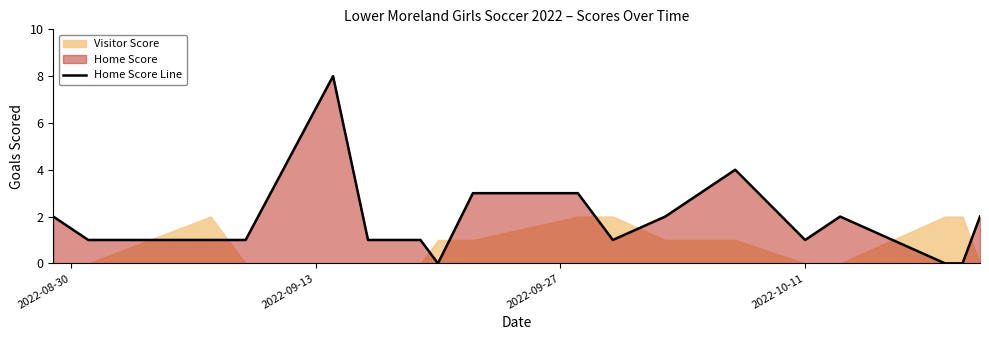

Reading left to right, list all the values displayed in this chart.

2	1	1	1	8	1	1	0	3	3	1	2	4	1	2	0	0	2